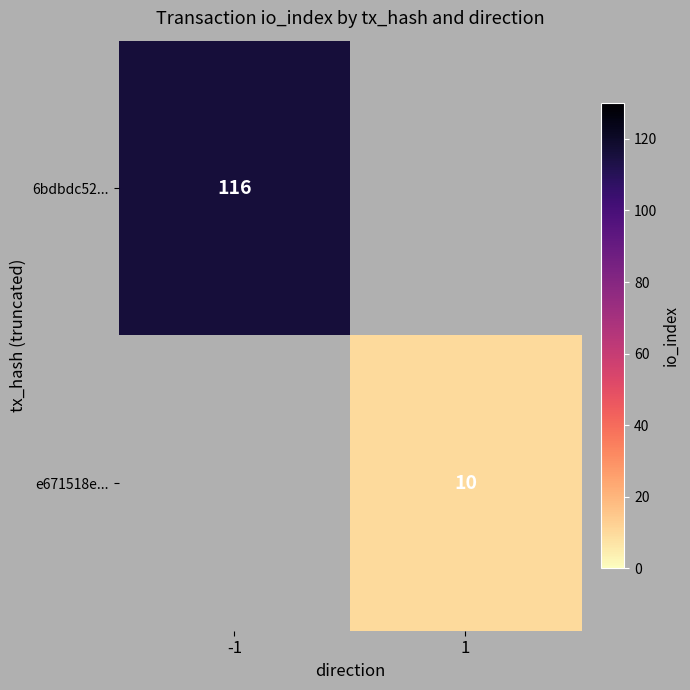

At how many categories does at least one series exceed 41?

1